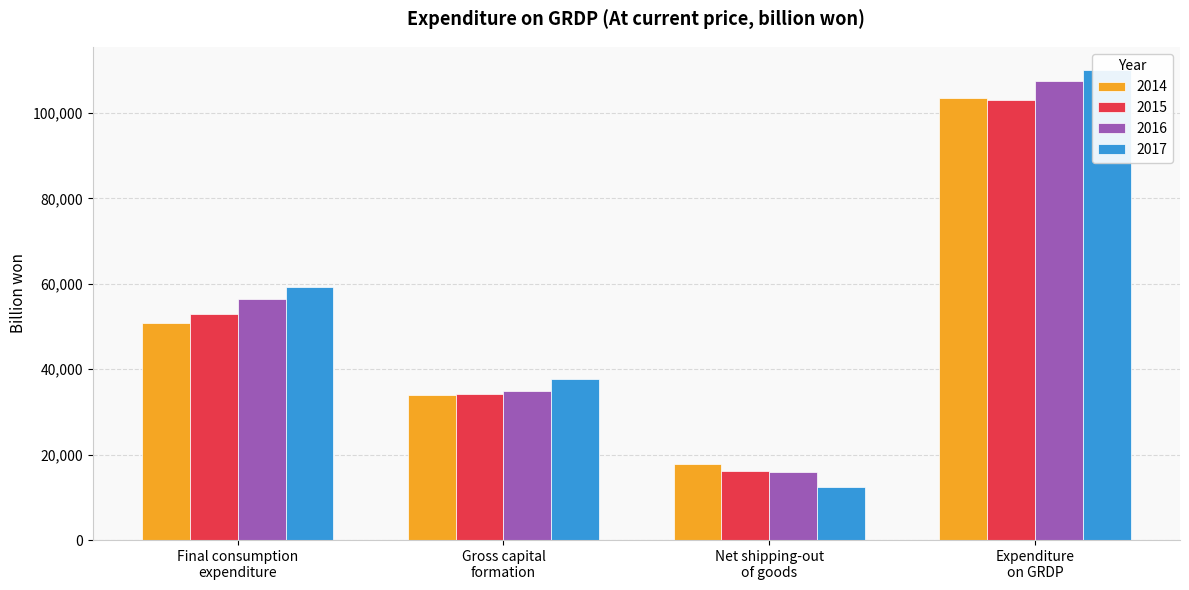

What position from the right is Expenditure
on GRDP?

1